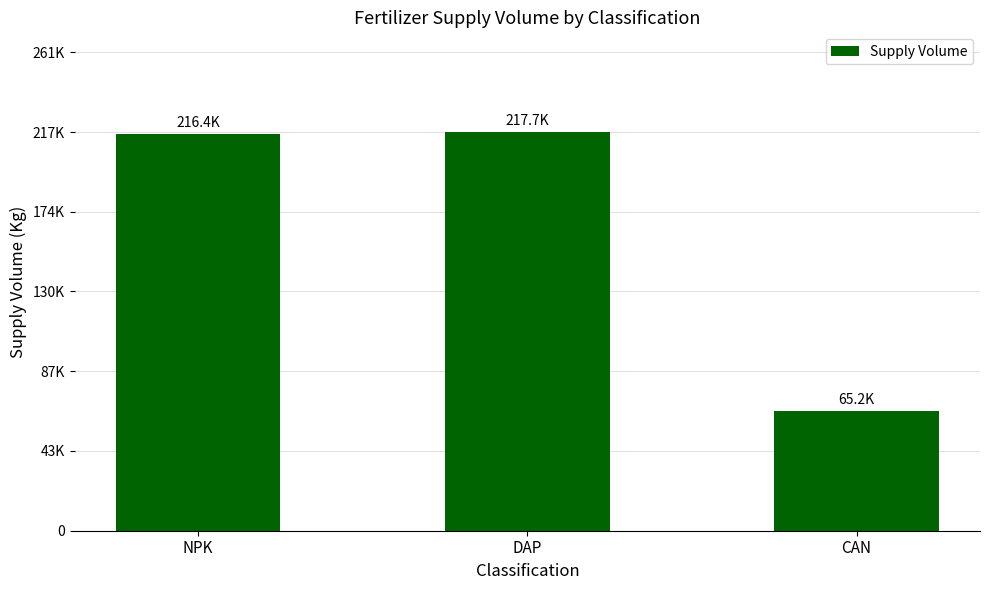

Are the bars horizontal?

No